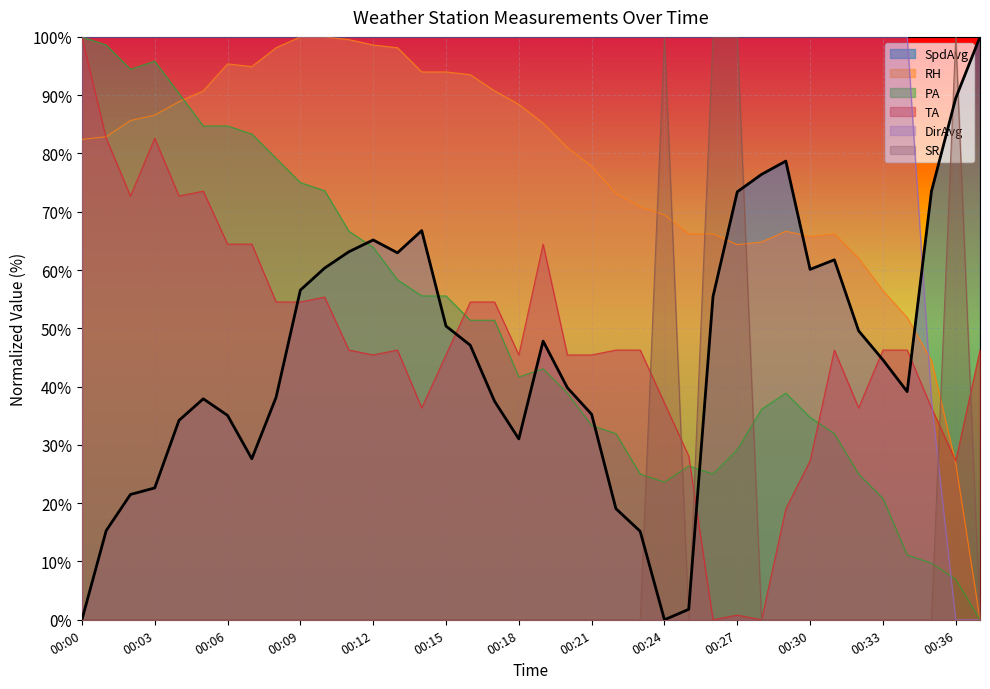

At which category is the sum across all series the highest?

00:10